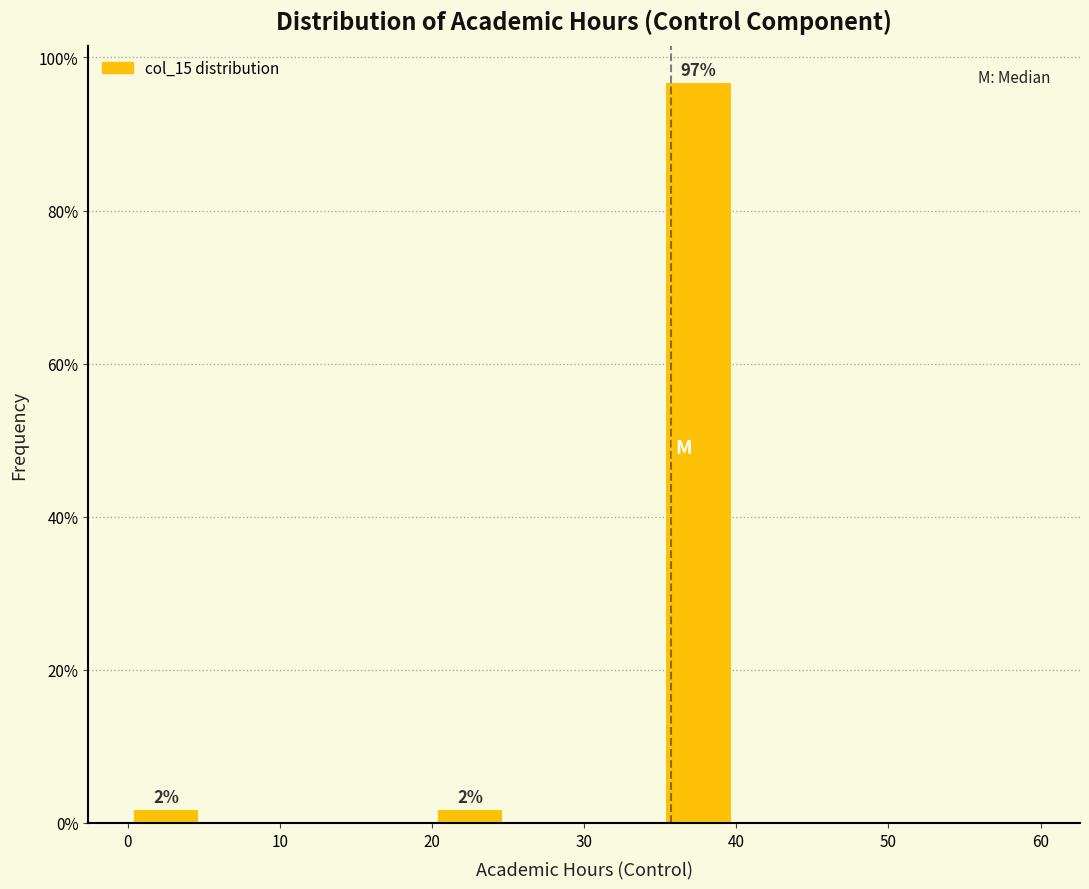

Which range on the x-axis has the tallest bar?

35 to 40